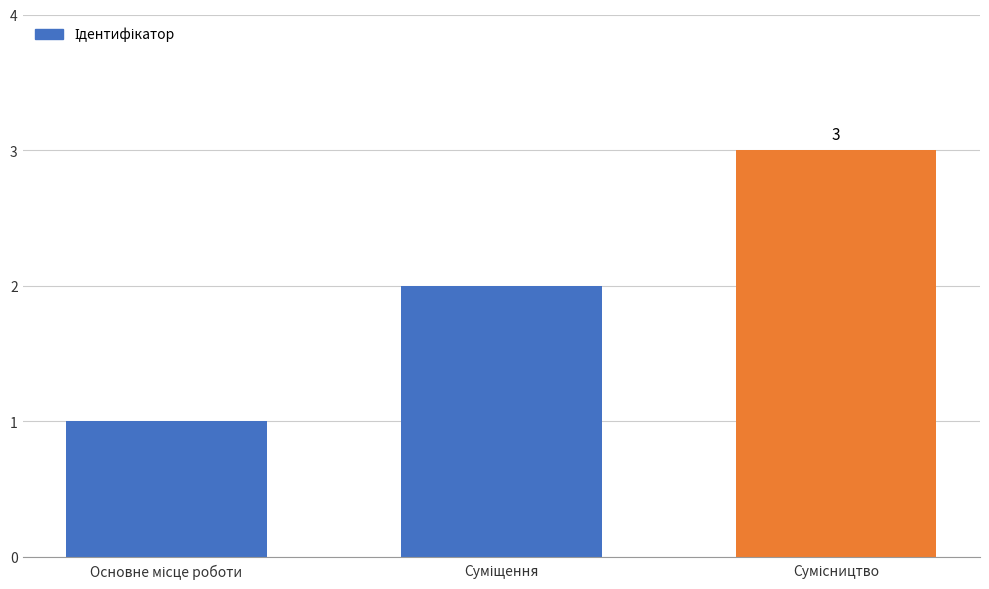

Count the number of data series in this chart.

1